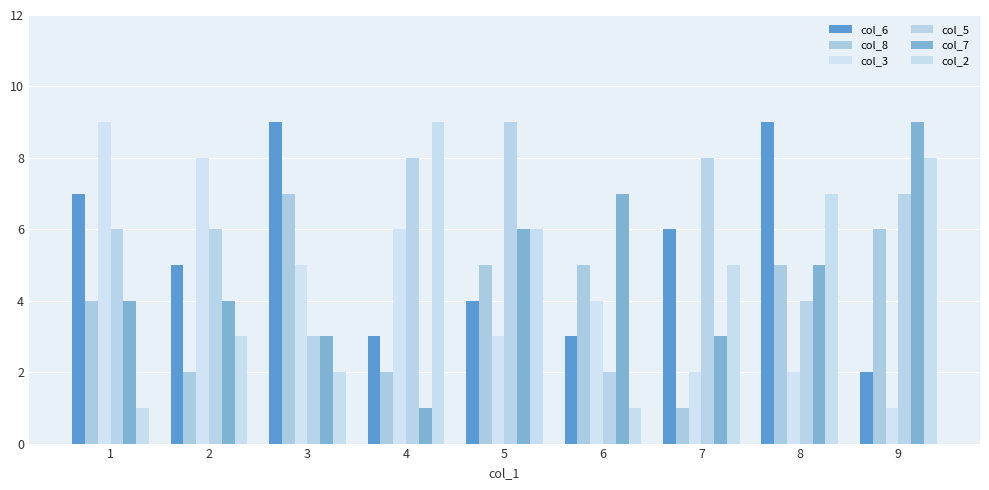

Between 1 and 6, which series saw the biggest shift?

col_3